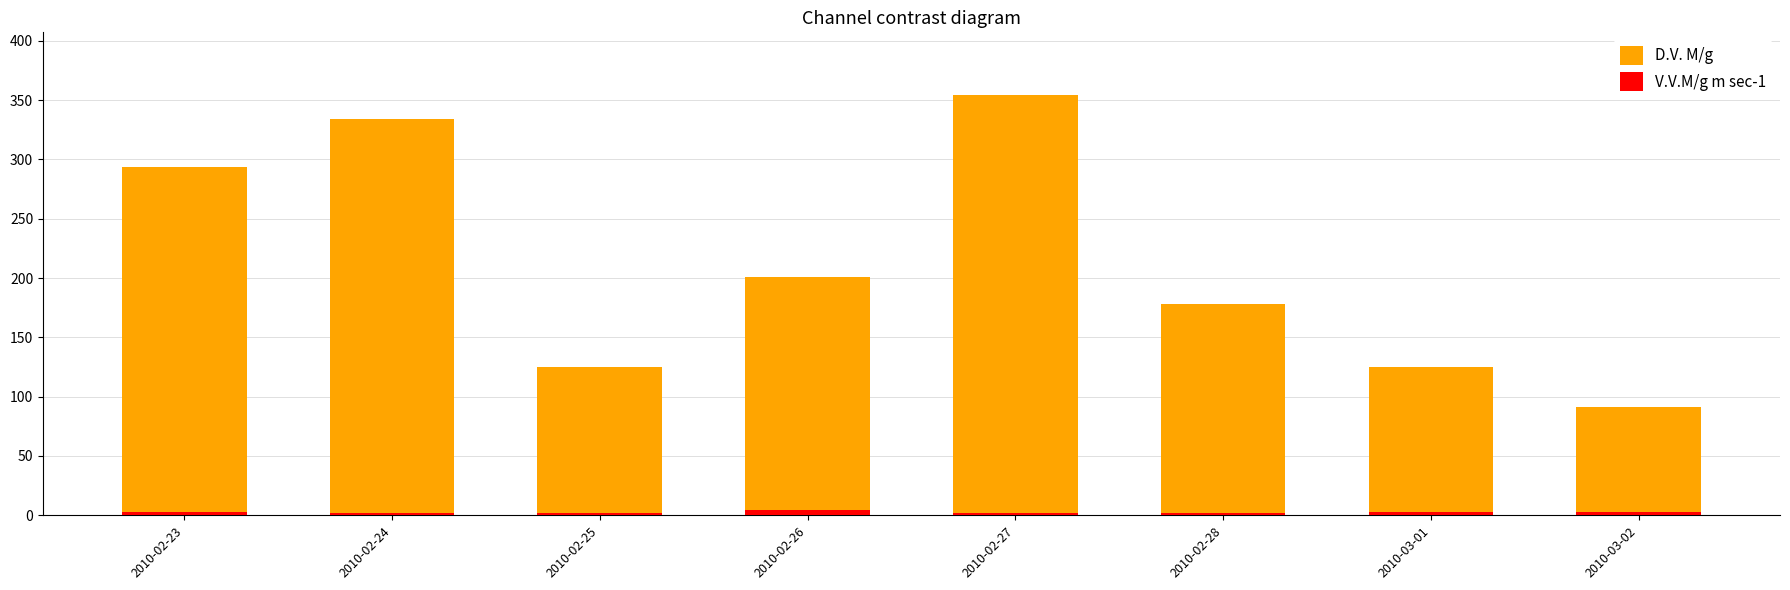

What is the smallest value displayed?

1.7